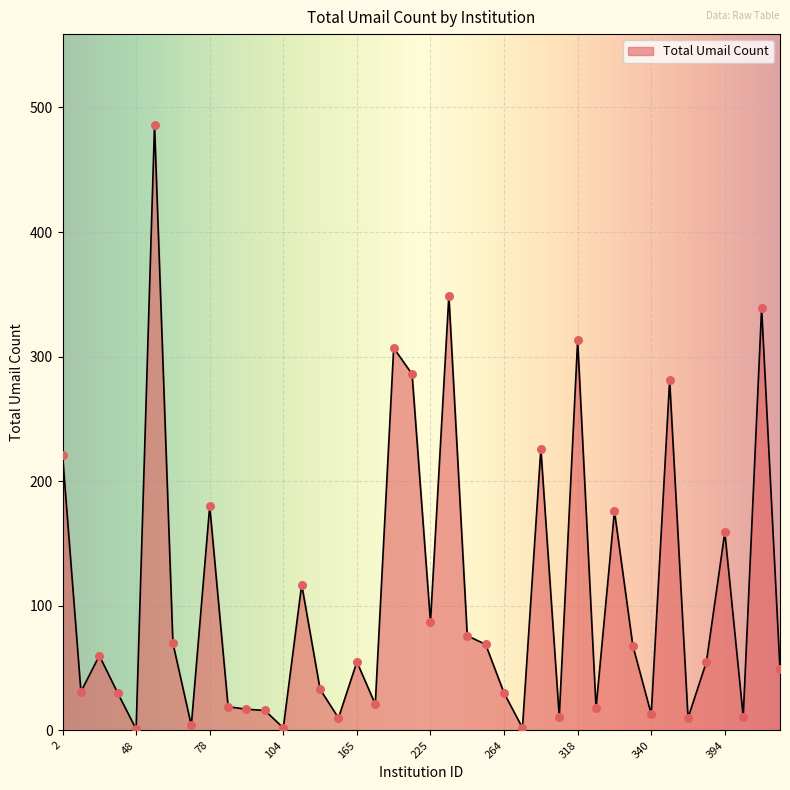

What is the difference between the maximum and minimum values?

485